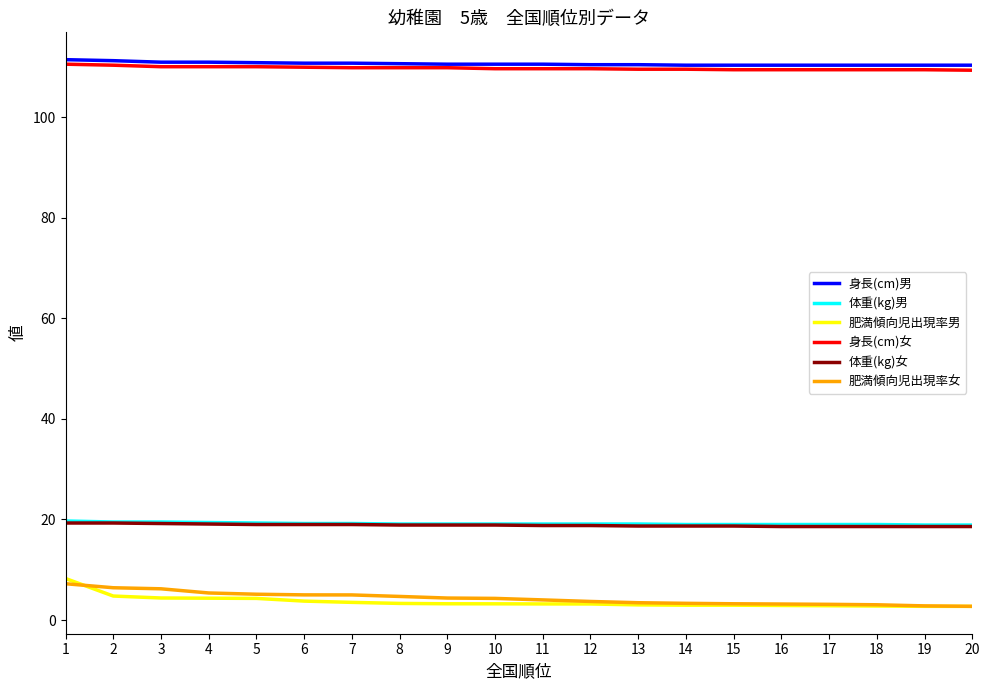

What is the maximum value for 身長(cm)女?

110.6